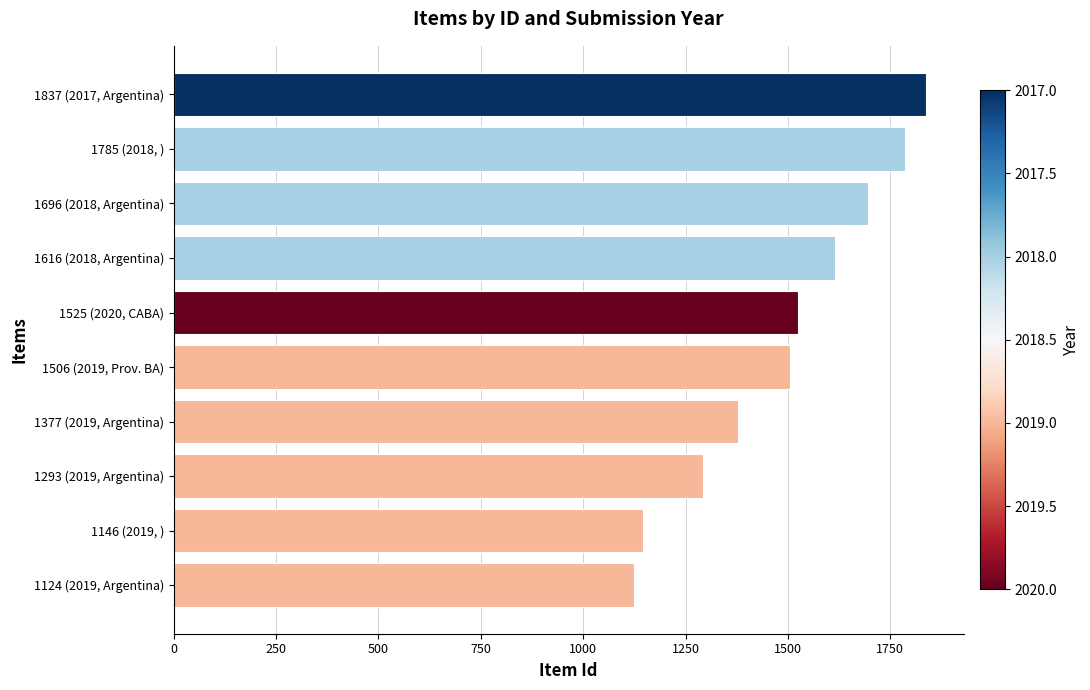

The chart shows a value of 1776 at 1293 (2019, Argentina). True or false?

False